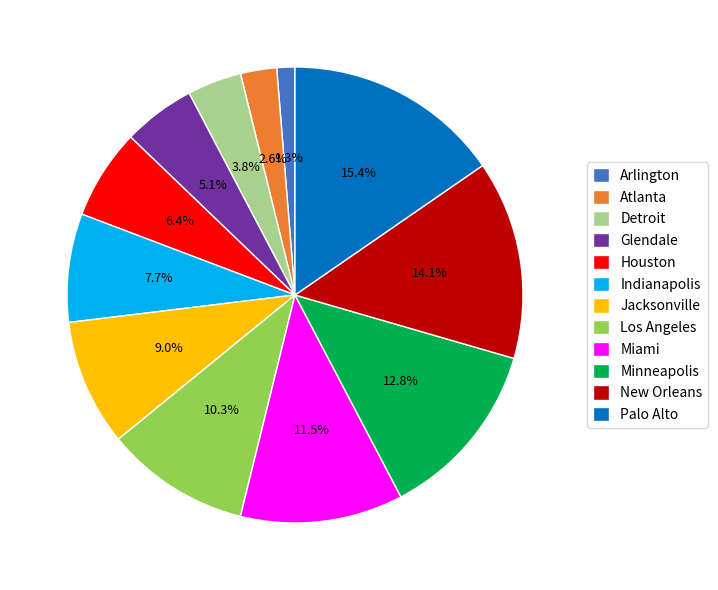

Is it true that Jacksonville is 14% of the pie?

False